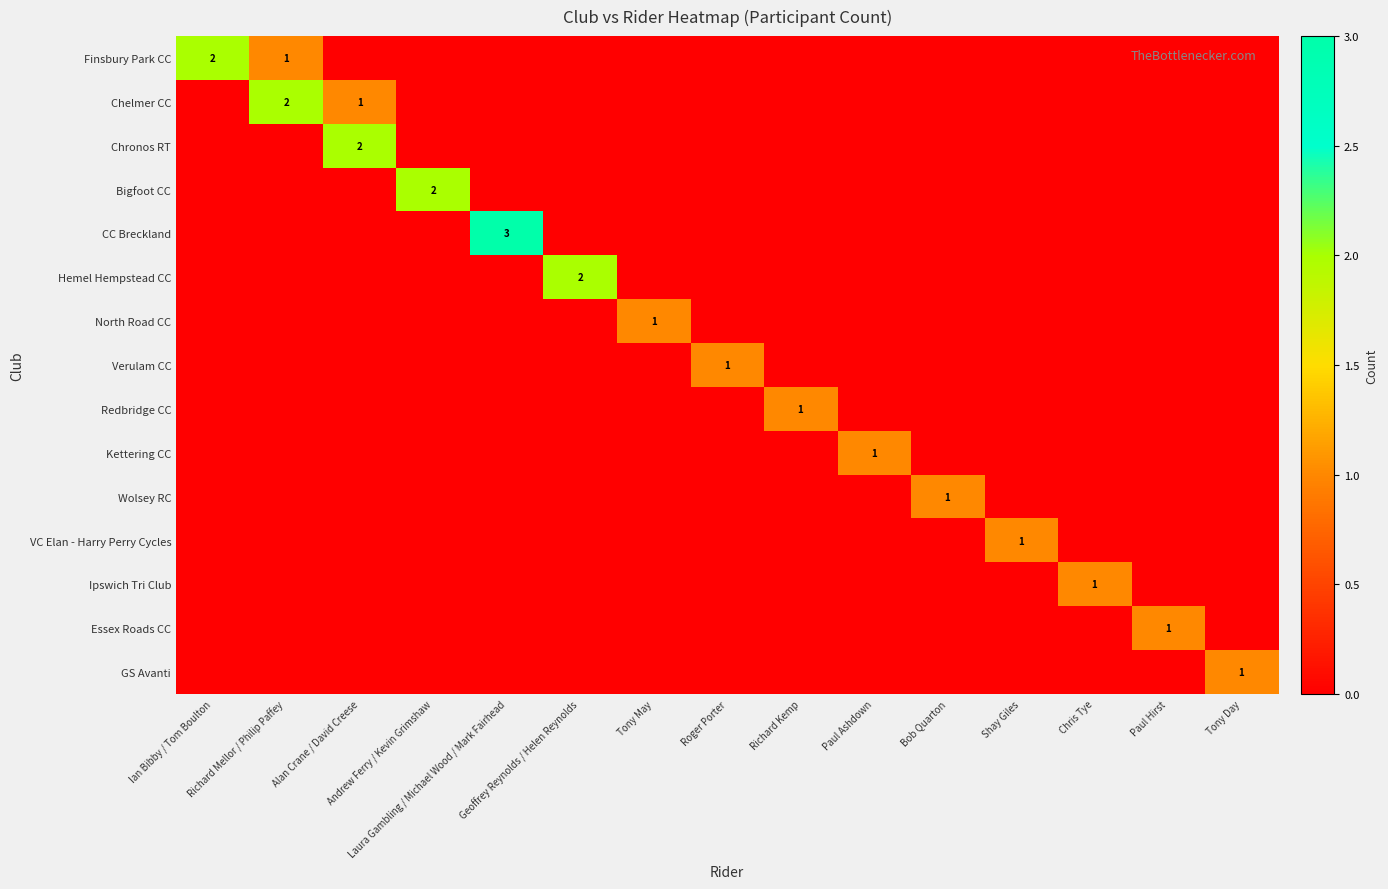

Count the Ipswich Tri Club values in the range 0 to 1.

15